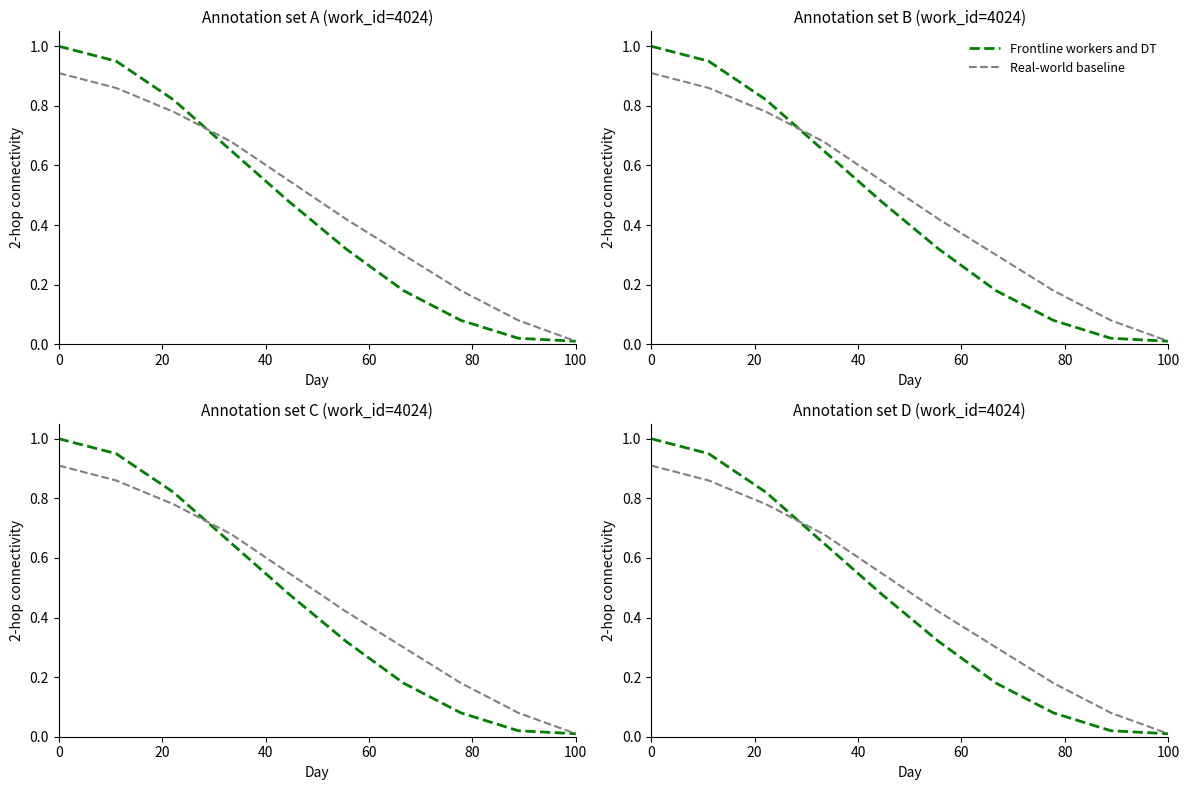

Where is Frontline workers and DT nearest to the value 0?

100